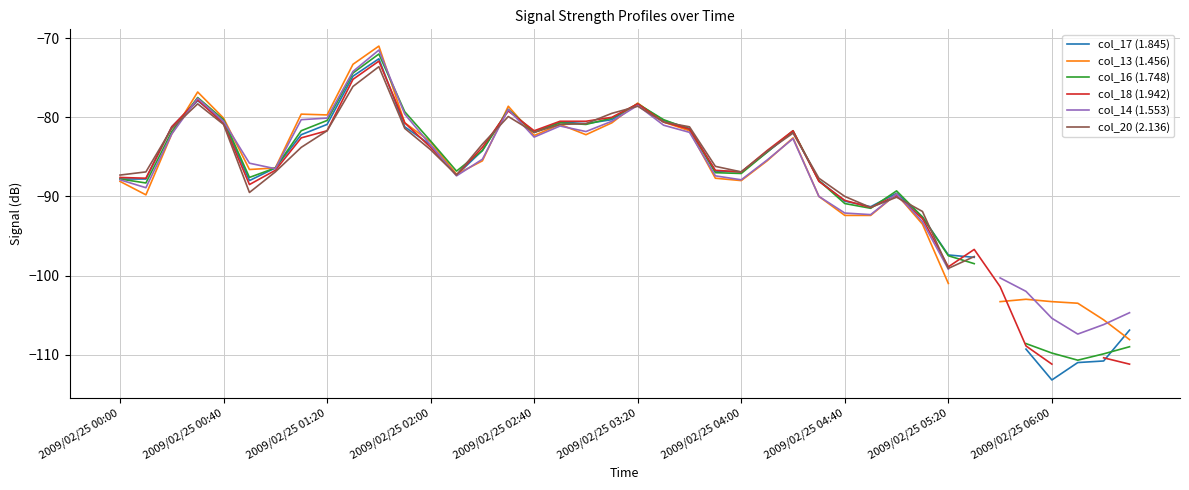

How many data points in col_16 (1.748) are above -84?

18